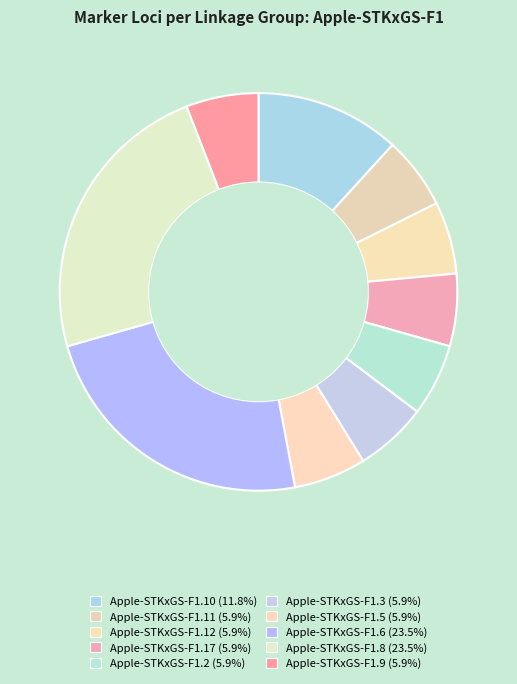

How many slices are in this pie chart?

10